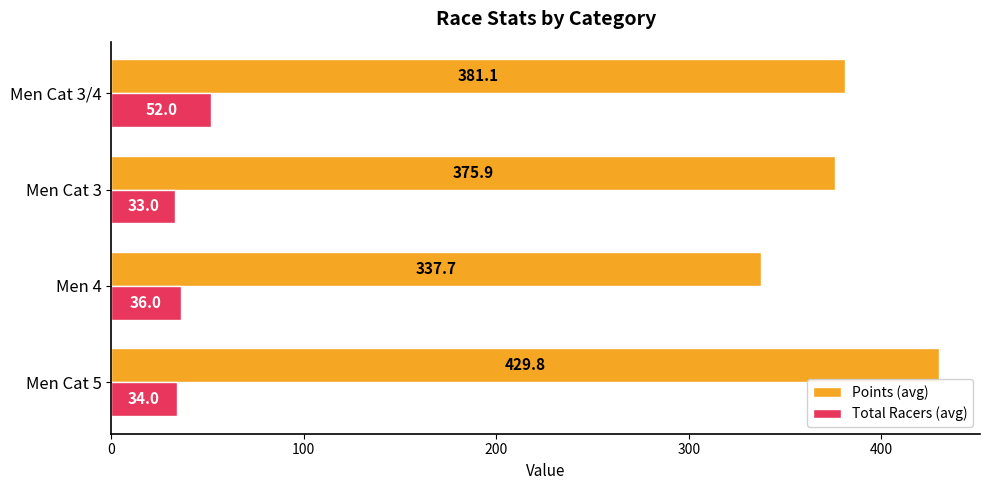

What is the sum of all Points (avg) values?

1524.5